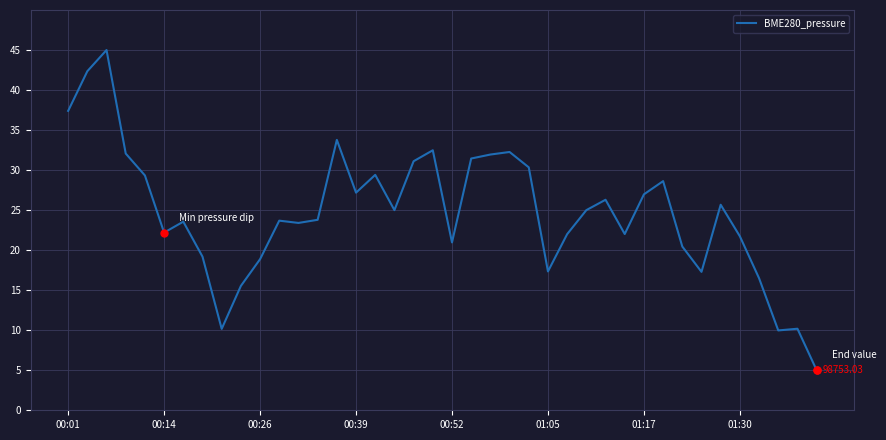

What is the difference between the maximum and minimum values?

40.0